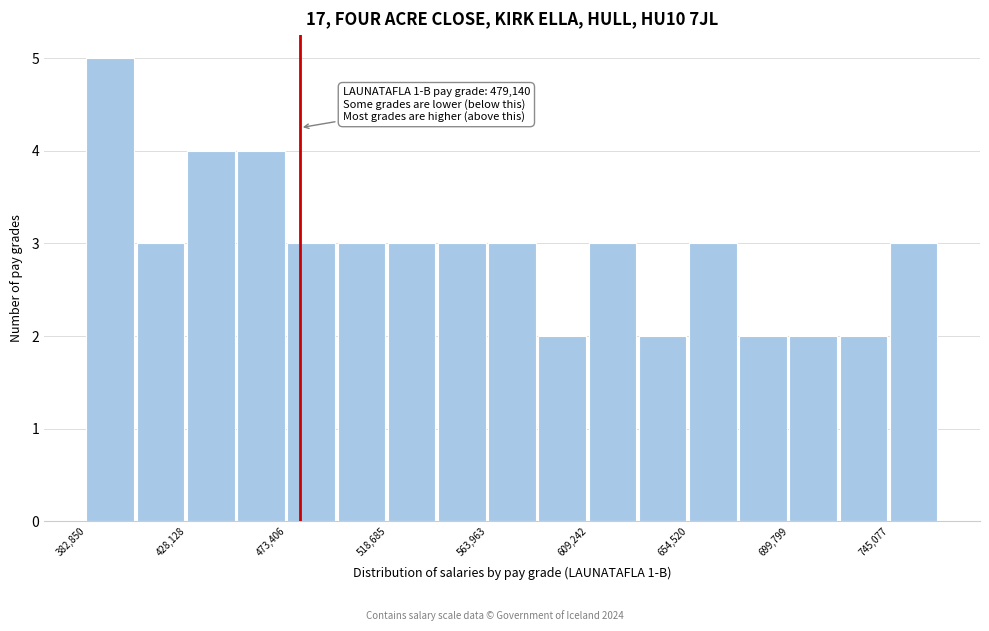

Which range on the x-axis has the tallest bar?

385000 to 405000